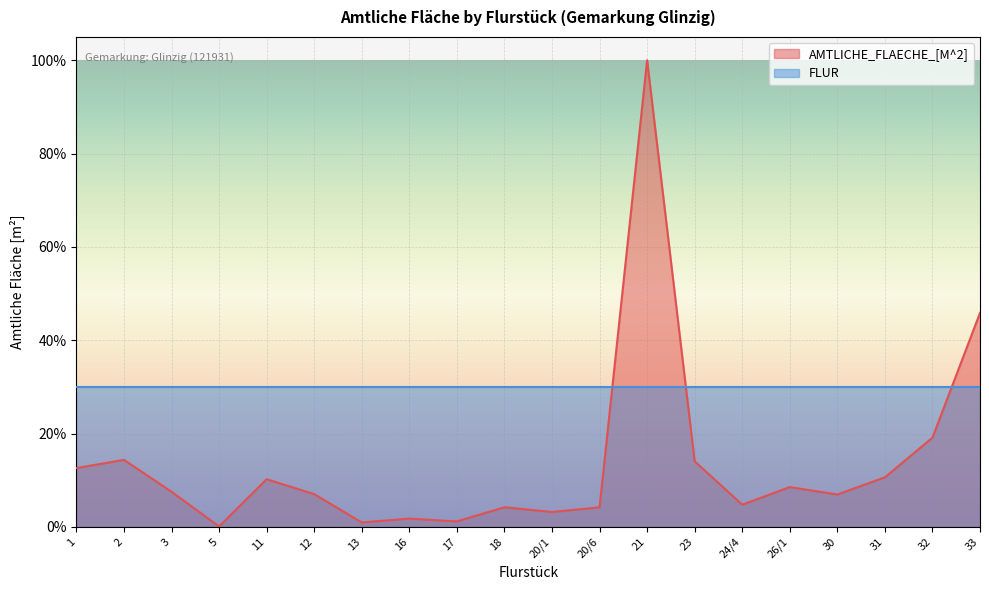

Which category has the lowest value across all series?

5